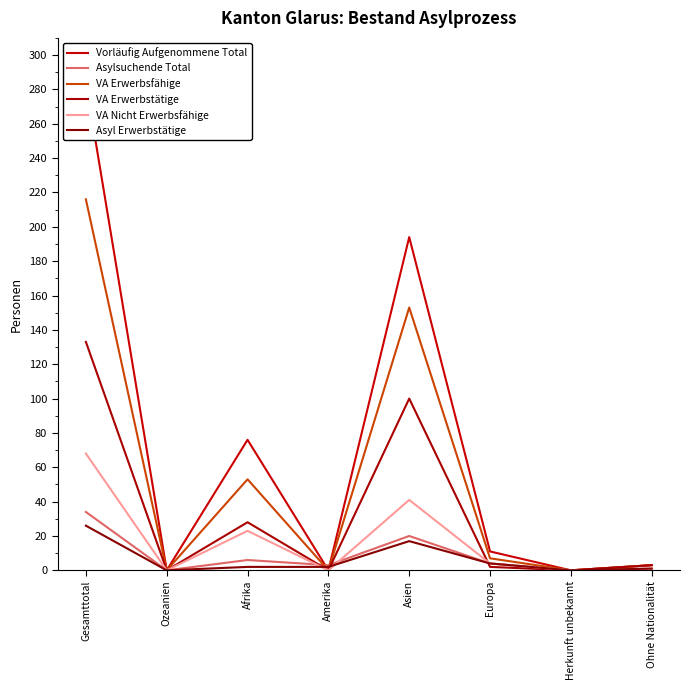

How many values in the Vorläufig Aufgenommene Total series exceed 11?

3